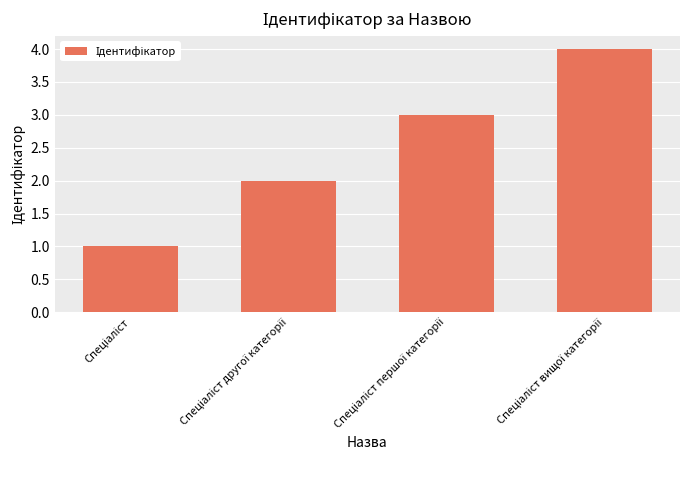

What is the greatest value displayed?

4